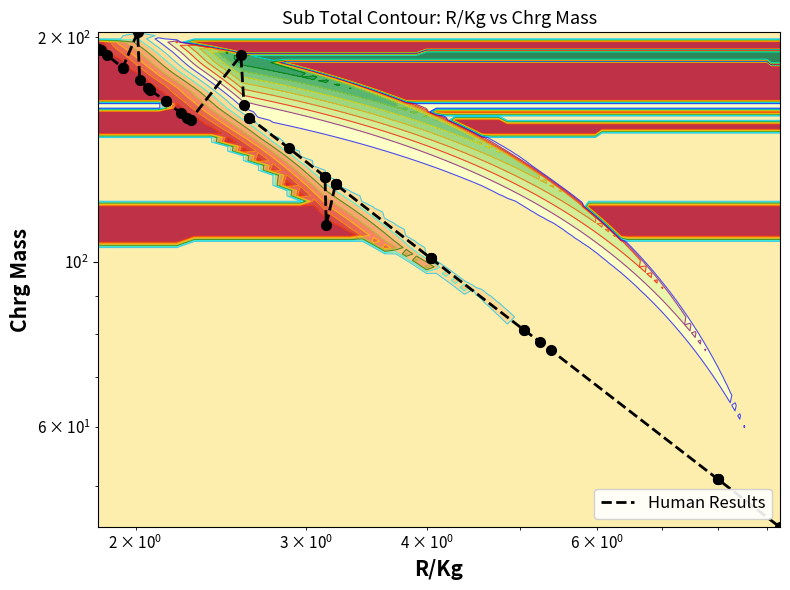

What is the smallest value displayed?

44